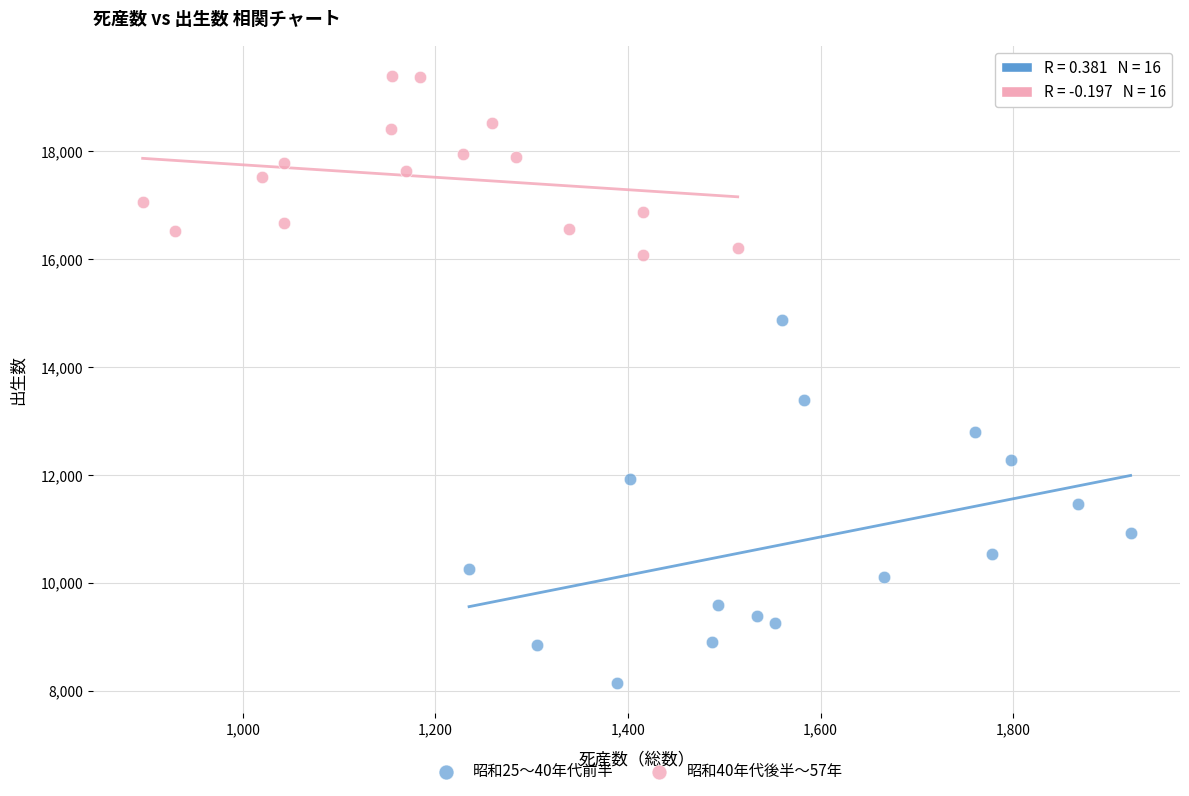

Which series reaches the minimum Y coordinate?

昭和25〜40年代前半